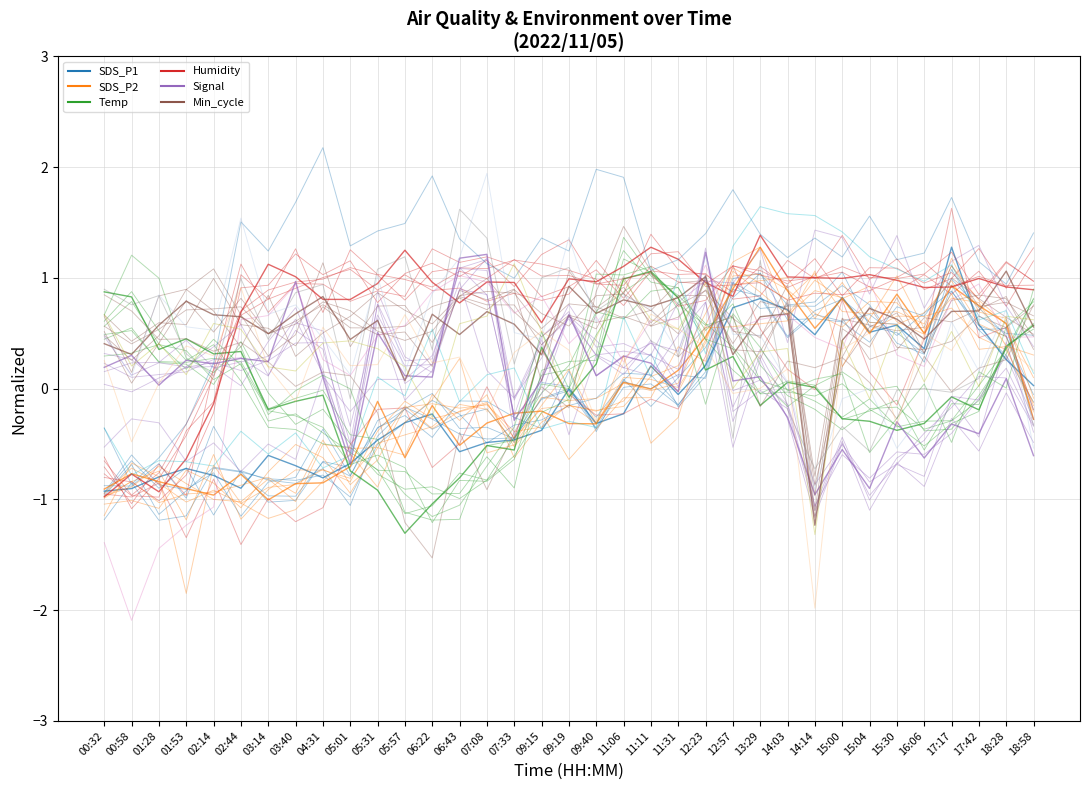

Between which two adjacent categories do SDS_P2 and Temp first intersect?

04:31 and 05:01